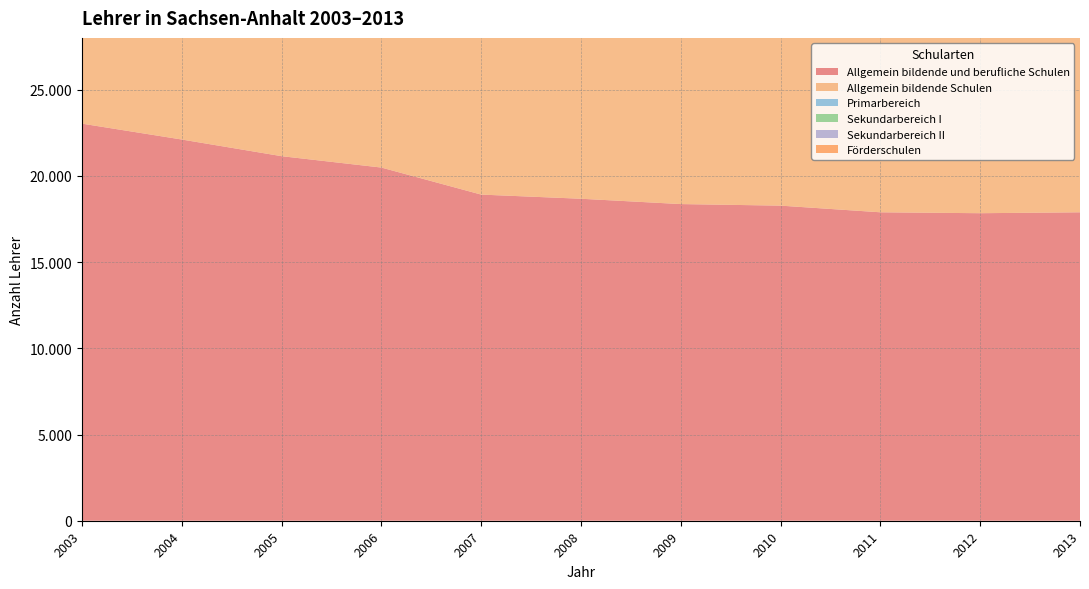

Reading right to left, list all the values displayed in this chart.

Allgemein bildende und berufliche Schulen: 2013=17886	2012=17833	2011=17886	2010=18272	2009=18363	2008=18672	2007=18913	2006=20481	2005=21141	2004=22107	2003=23028
Allgemein bildende Schulen: 2013=15391	2012=15345	2011=15339	2010=15487	2009=15522	2008=15849	2007=15868	2006=17156	2005=17739	2004=18694	2003=19647
Primarbereich: 2013=4716	2012=4737	2011=4774	2010=4829	2009=4655	2008=4609	2007=4506	2006=4498	2005=4368	2004=4437	2003=4354
Sekundarbereich I: 2013=7268	2012=7234	2011=7152	2010=7130	2009=7121	2008=7078	2007=7018	2006=7917	2005=8672	2004=9435	2003=10390
Sekundarbereich II: 2013=3964	2012=3883	2011=3912	2010=4207	2009=4246	2008=4498	2007=4982	2006=5624	2005=5595	2004=5636	2003=5614
Förderschulen: 2013=1938	2012=1979	2011=2048	2010=2106	2009=2341	2008=2487	2007=2407	2006=2442	2005=2485	2004=2568	2003=2640